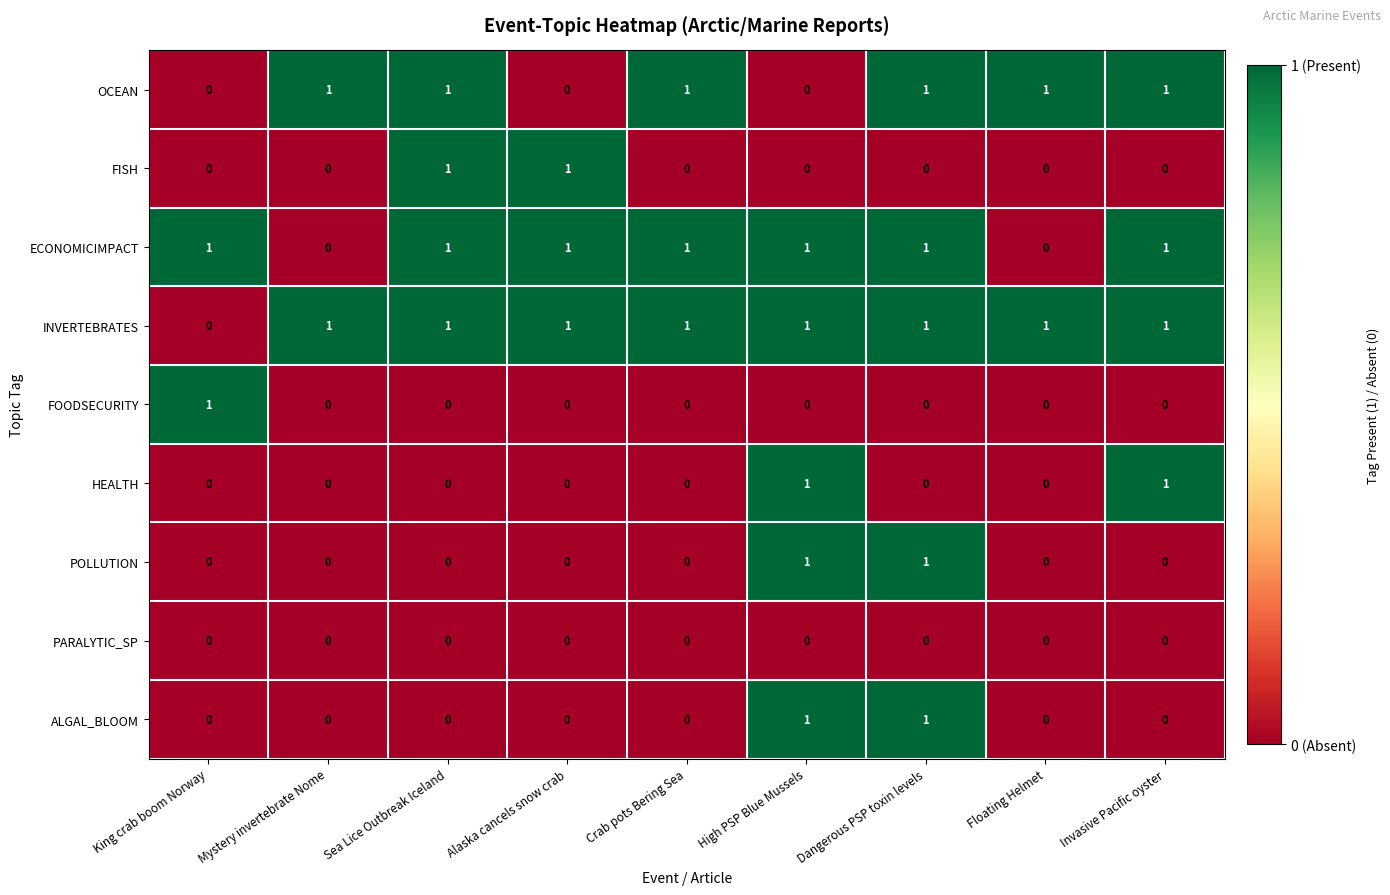

How many positive values does the OCEAN series have?

6